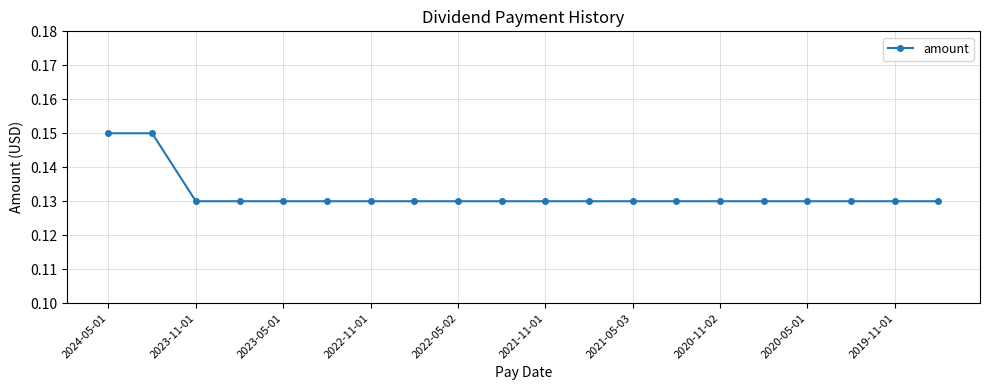

What is the sum of all values?

2.6